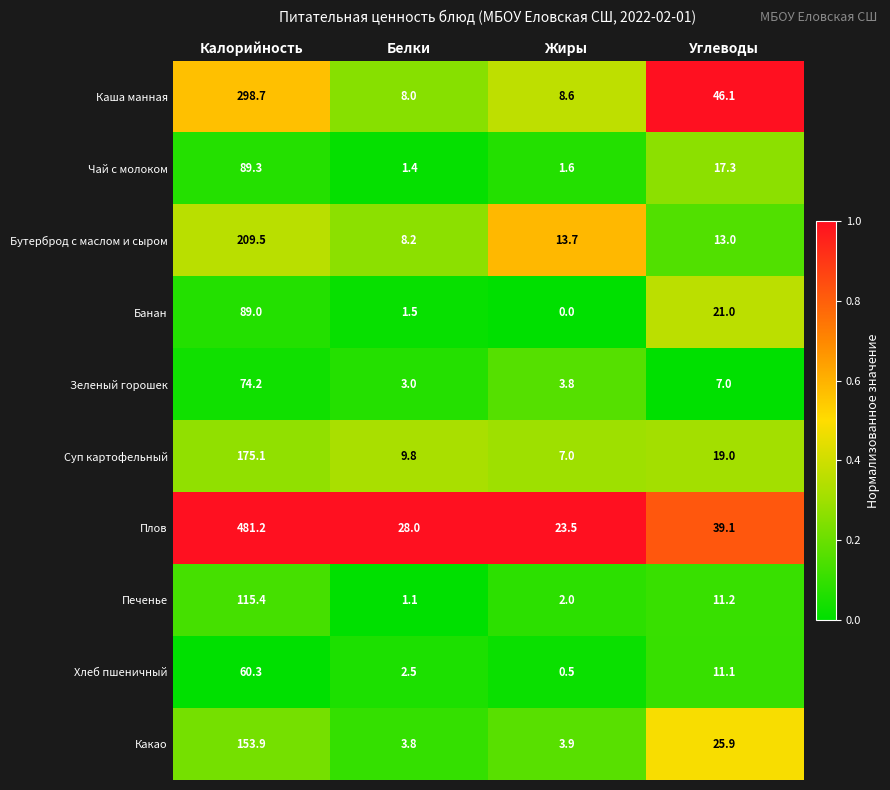

What is the difference between the Суп картофельный values at Углеводы and Жиры?

12.0